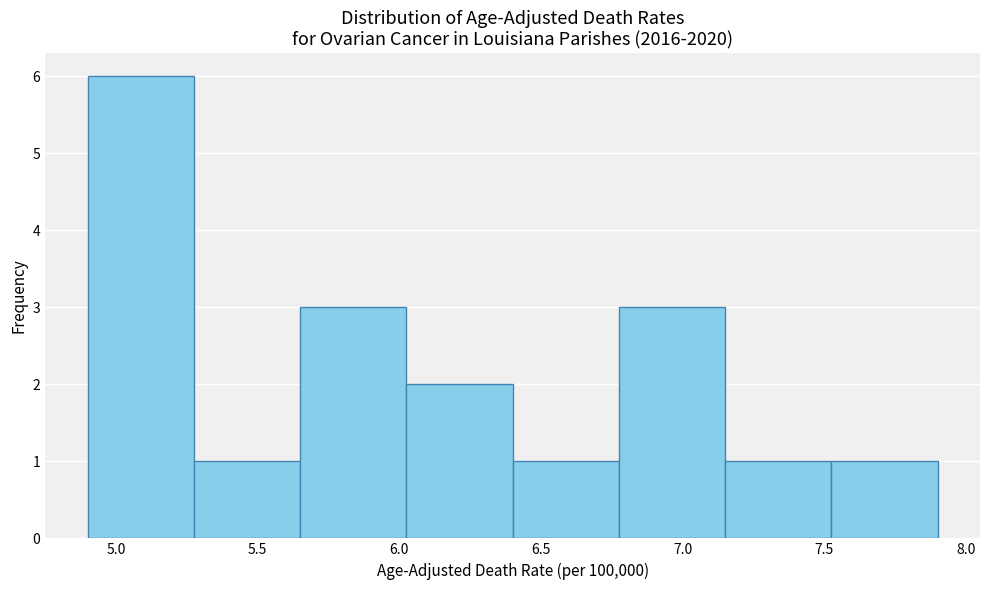

What is the height of the bar covering 6.025 to 6.400 on the x-axis? Neither the bar edges nor the heights are printed on the chart, so give them approximately, as read against the axes.

2